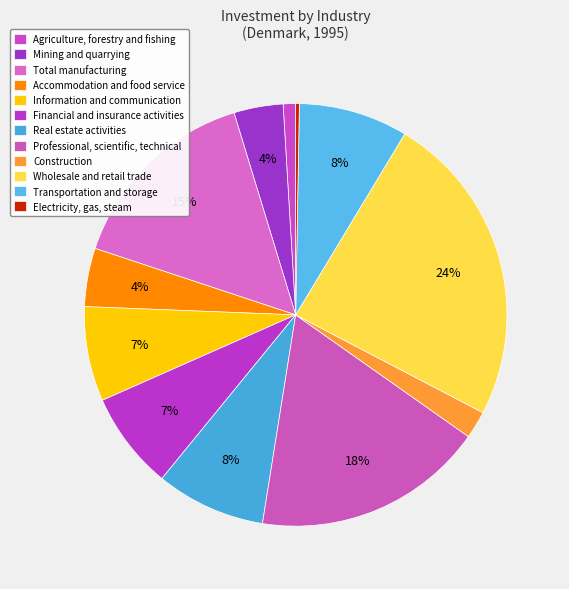

How many segments does this pie chart have?

12